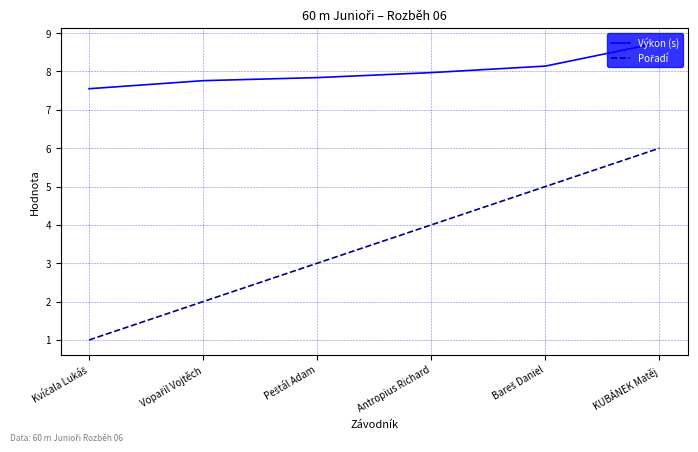

Which category has the highest value in the Výkon (s) series?

KUBÁNEK Matěj